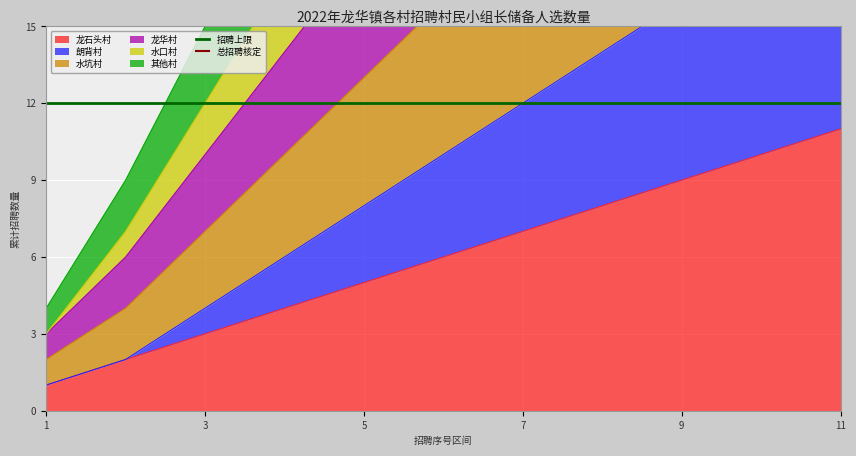

True or false: 龙石头村 has a value of 1 at 1.

True